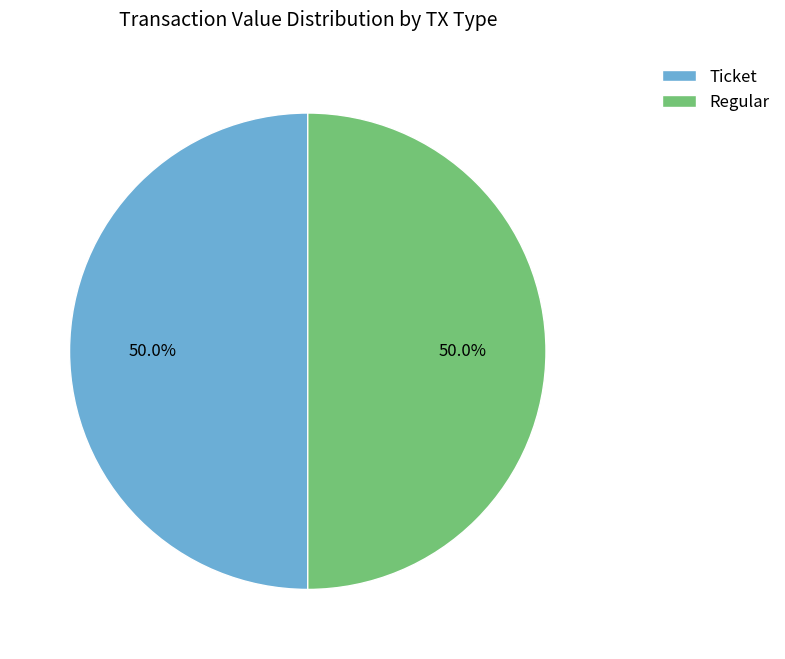

Do Regular and Ticket together represent more than half of the pie?

Yes